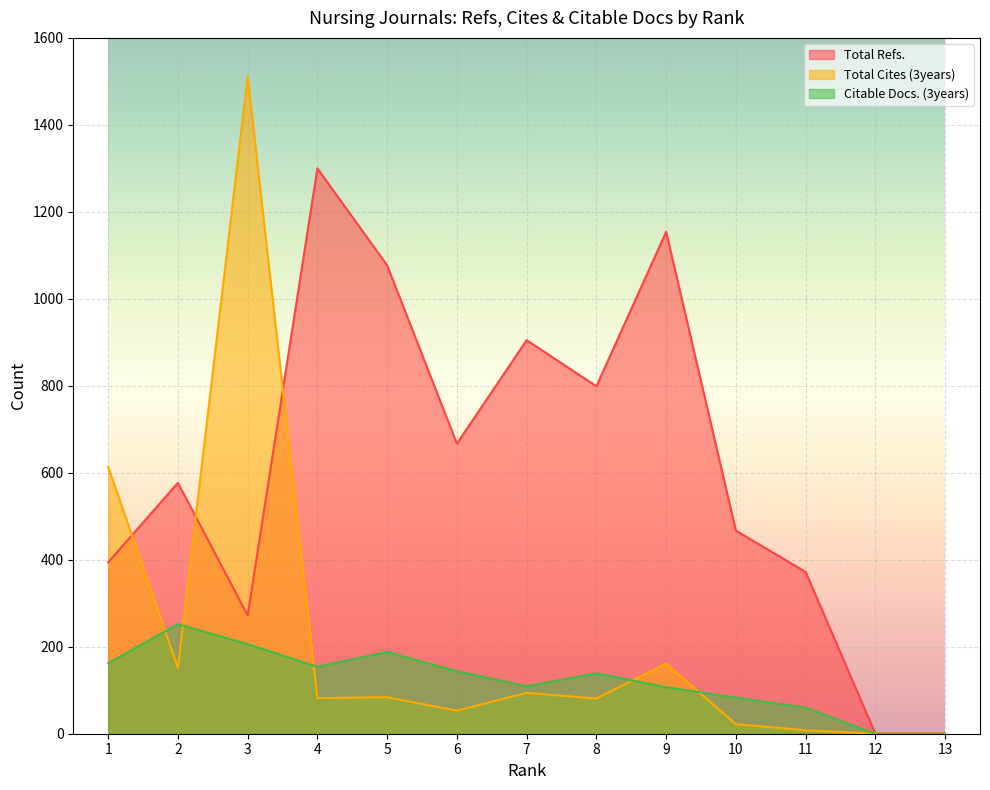

How many intersections are there between Total Cites (3years) and Total Refs.?

3